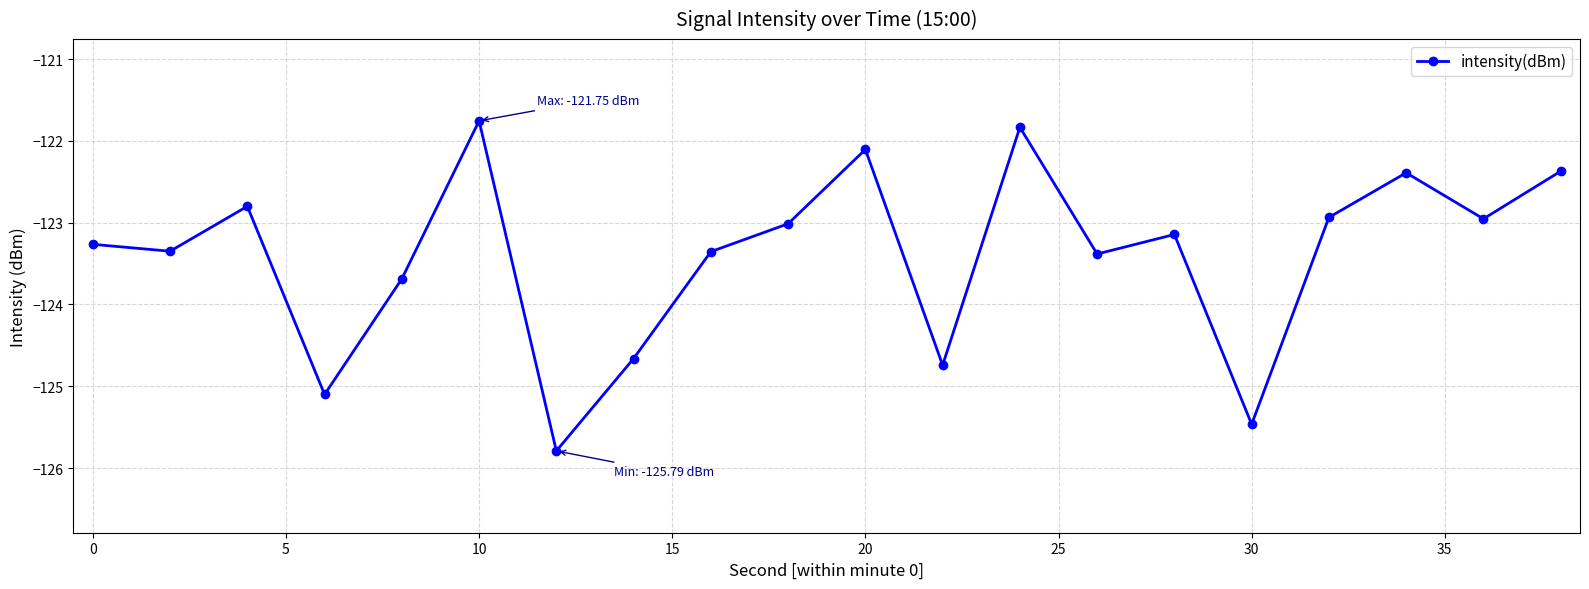

What is the sum of all values?

-2468.1